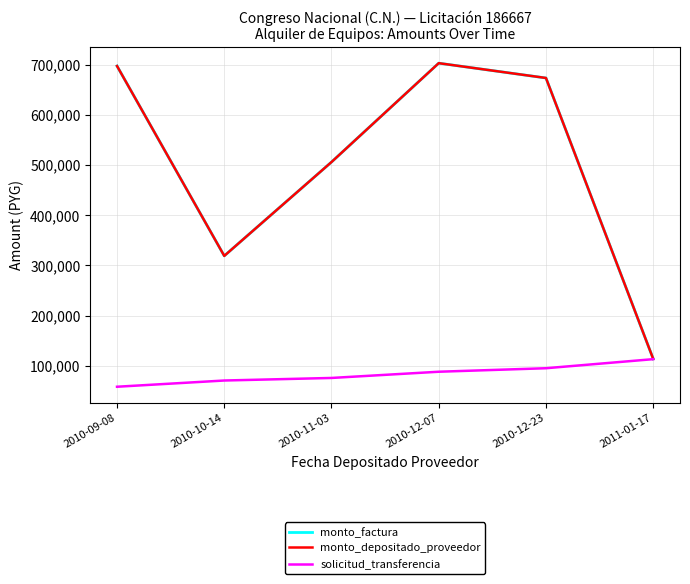

Is the value of monto_factura at 2010-12-23 greater than the value of solicitud_transferencia at 2011-01-17?

Yes